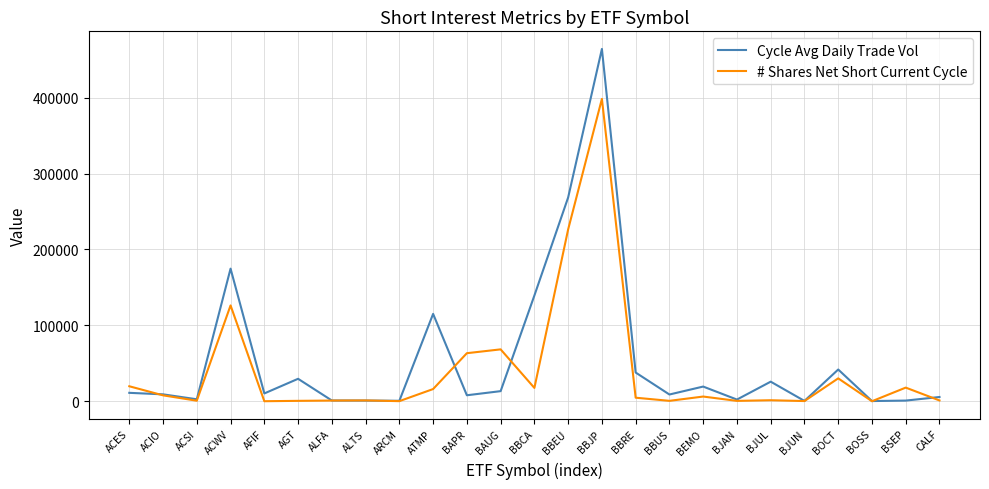

At which label is # Shares Net Short Current Cycle closest to 199206?

BBEU